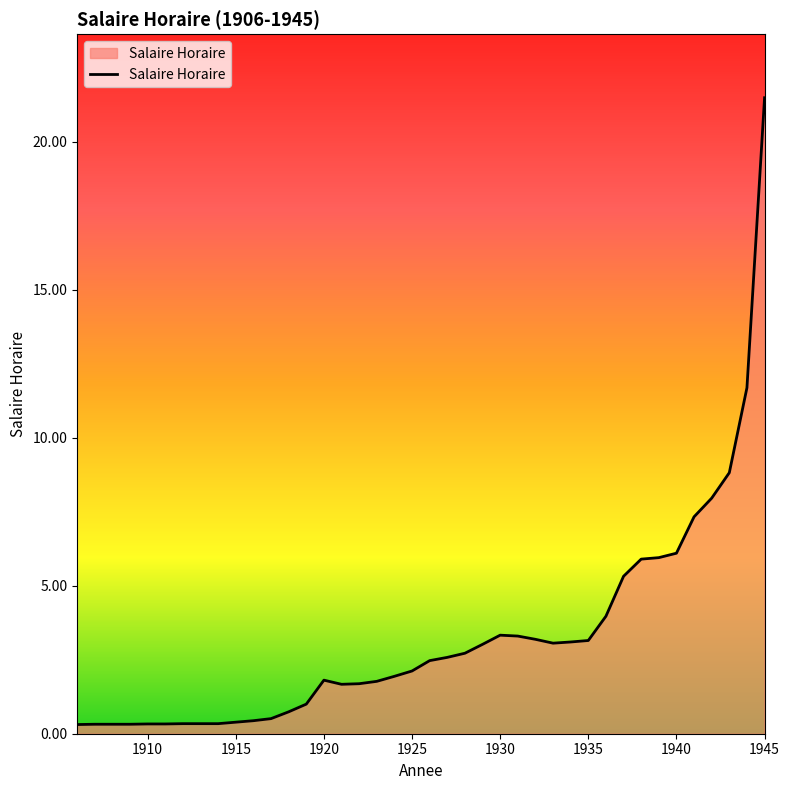

What is the greatest value displayed?

21.5